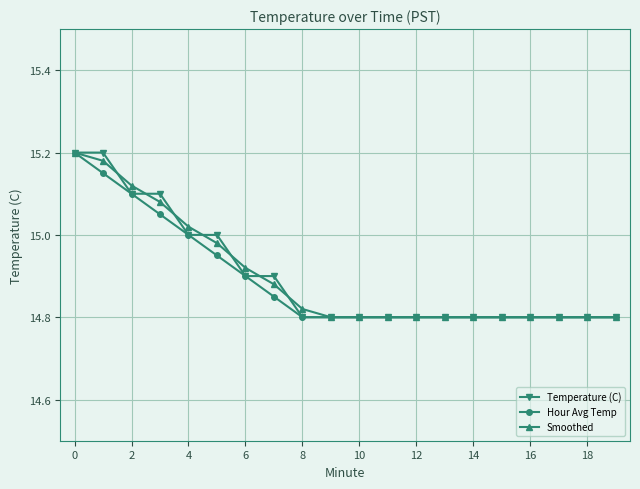

Reading left to right, what are all the values shown in this chart?

Temperature (C): 15.2	15.2	15.1	15.1	15.0	15.0	14.9	14.9	14.8	14.8	14.8	14.8	14.8	14.8	14.8	14.8	14.8	14.8	14.8	14.8
Hour Avg Temp: 15.2	15.2	15.1	15.1	15.0	14.9	14.9	14.8	14.8	14.8	14.8	14.8	14.8	14.8	14.8	14.8	14.8	14.8	14.8	14.8
Smoothed: 15.2	15.2	15.1	15.1	15.0	15.0	14.9	14.9	14.8	14.8	14.8	14.8	14.8	14.8	14.8	14.8	14.8	14.8	14.8	14.8